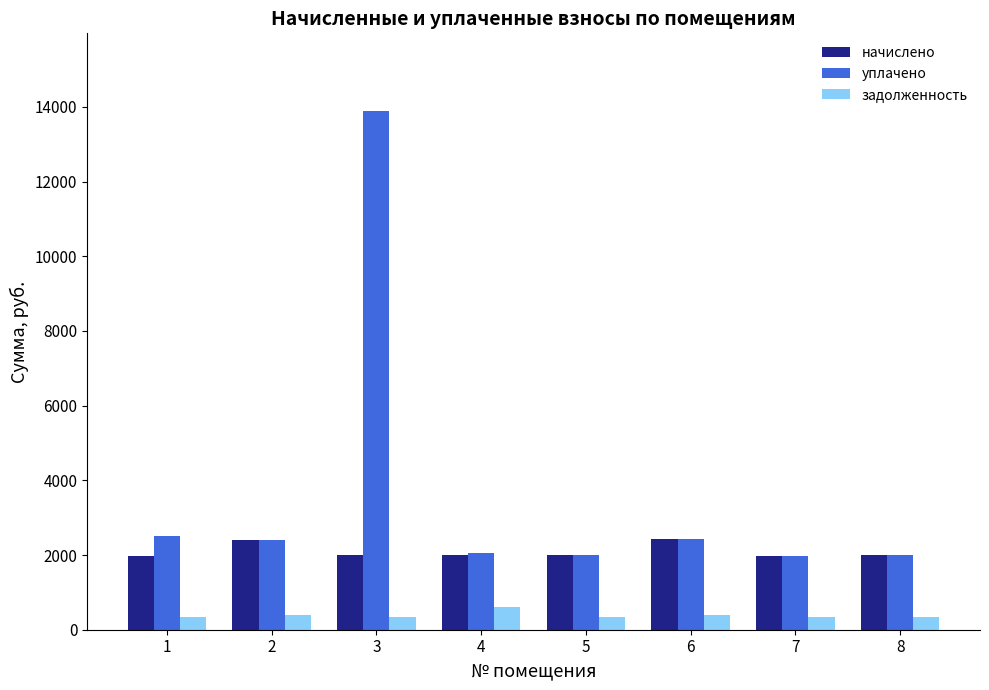

What is the spread (max minus min) of values at 4?

1437.1